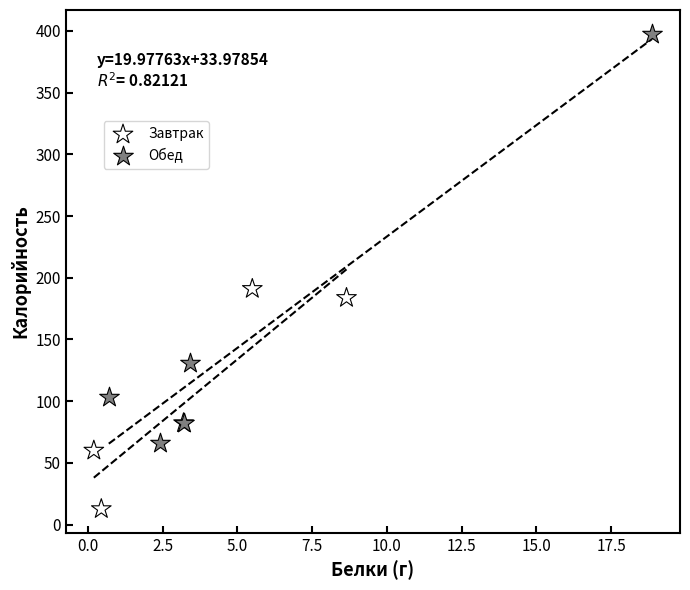

Which series contains the lowest Y value?

Завтрак